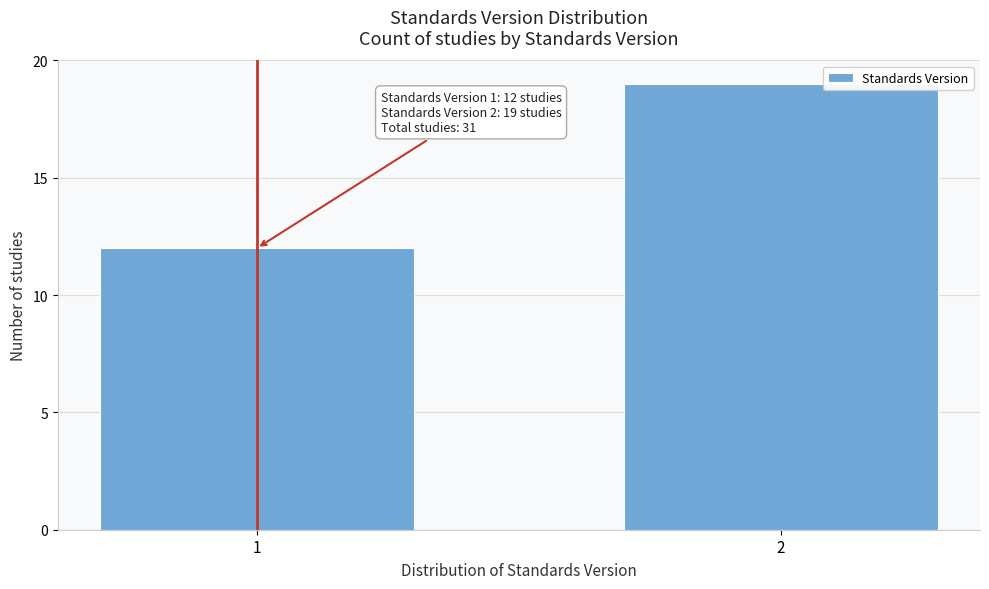

Reading left to right, what are all the values shown in this chart?

12	19